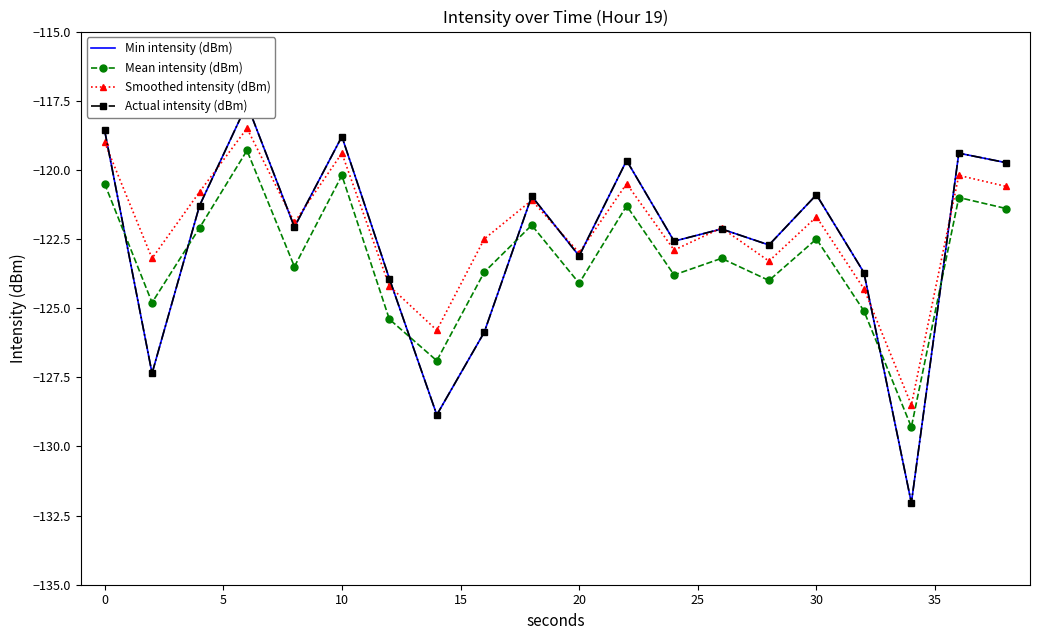

Is it true that Mean intensity (dBm) equals -124.1 at 20?

True